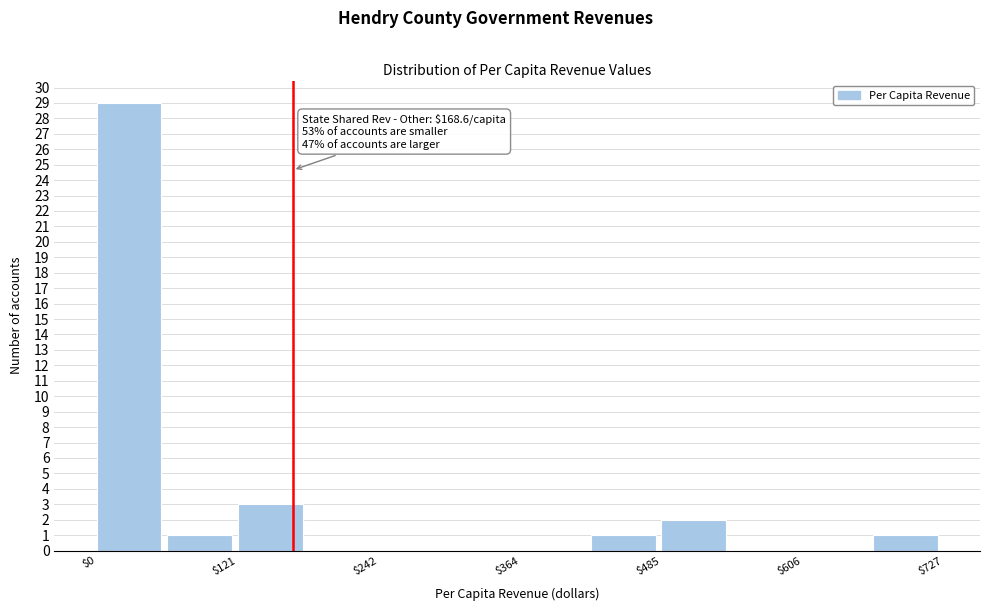

Read against the x-axis, roughly where is the centre of the tallest bar?

20